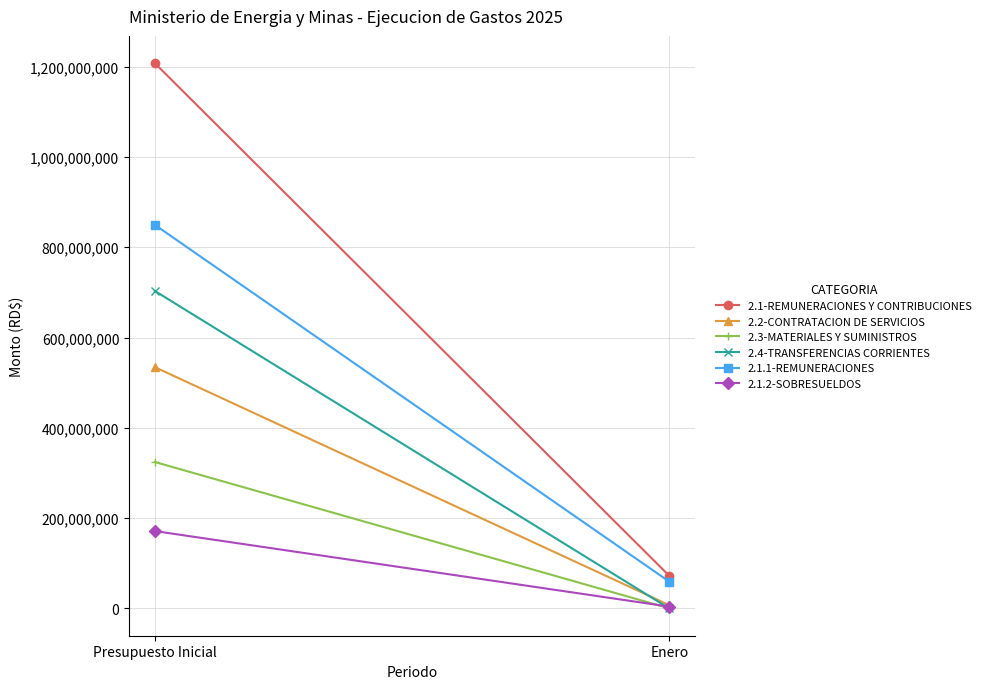

At which category is the sum across all series the highest?

Presupuesto Inicial